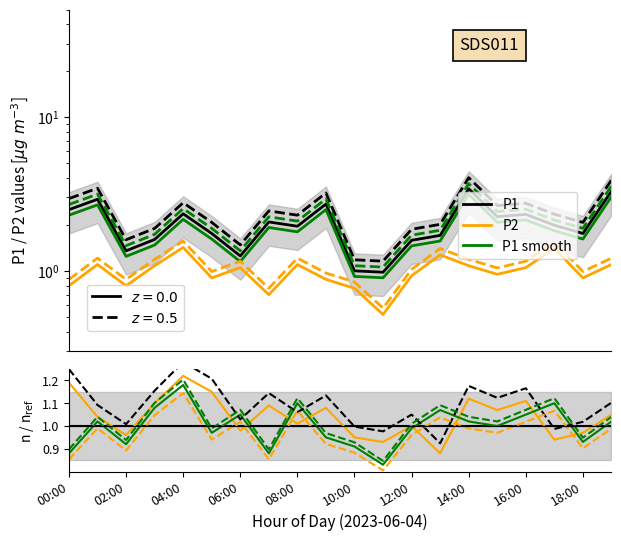

Reading left to right, transcribe all the data shown in this chart.

P1 ratio: 1.0	1.0	1.0	1.0	1.0	1.0	1.0	1.0	1.0	1.0	1.0	1.0	1.0	1.0	1.0	1.0	1.0	1.0	1.0	1.0
P2 ratio: 1.2	1.0	1.0	1.1	1.2	1.1	1.0	1.1	1.0	1.1	0.9	0.9	1.0	0.9	1.1	1.1	1.1	0.9	1.0	1.1
P1 smooth ratio: 0.9	1.0	0.9	1.1	1.2	1.0	1.1	0.9	1.1	0.9	0.9	0.8	1.0	1.1	1.0	1.0	1.1	1.1	0.9	1.0